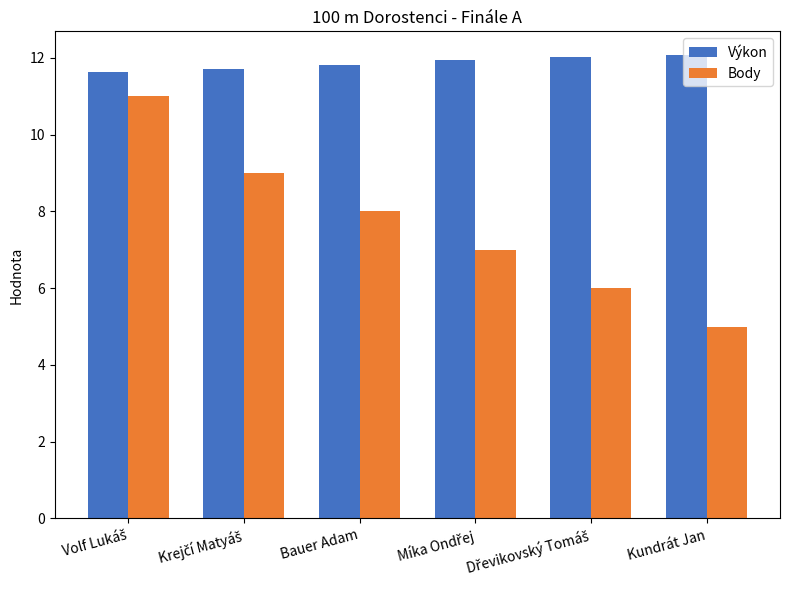

Is it true that Body equals 2.5 at Bauer Adam?

False